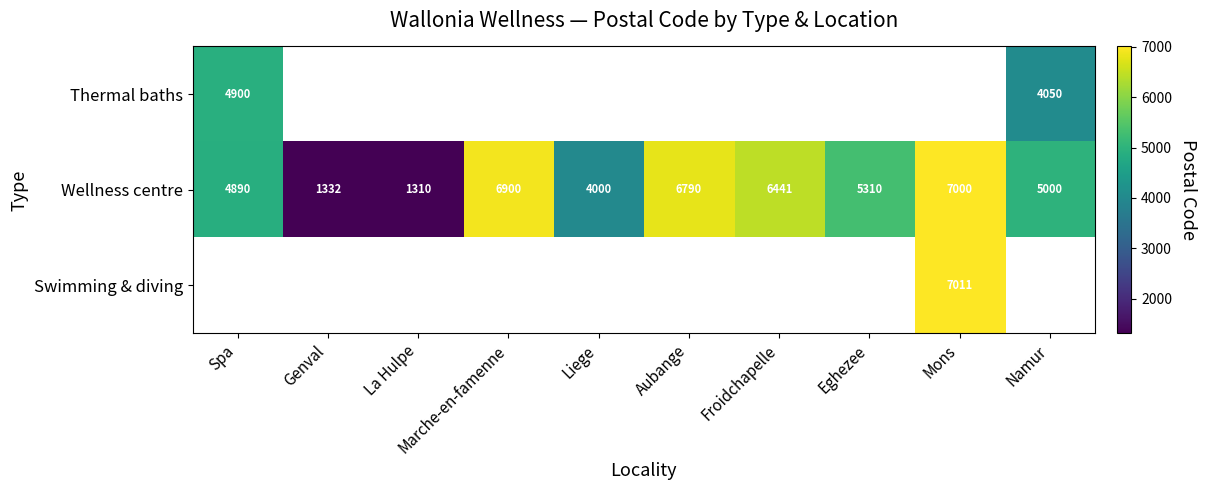

Is the value of Thermal baths at Namur greater than the value of Wellness centre at La Hulpe?

Yes